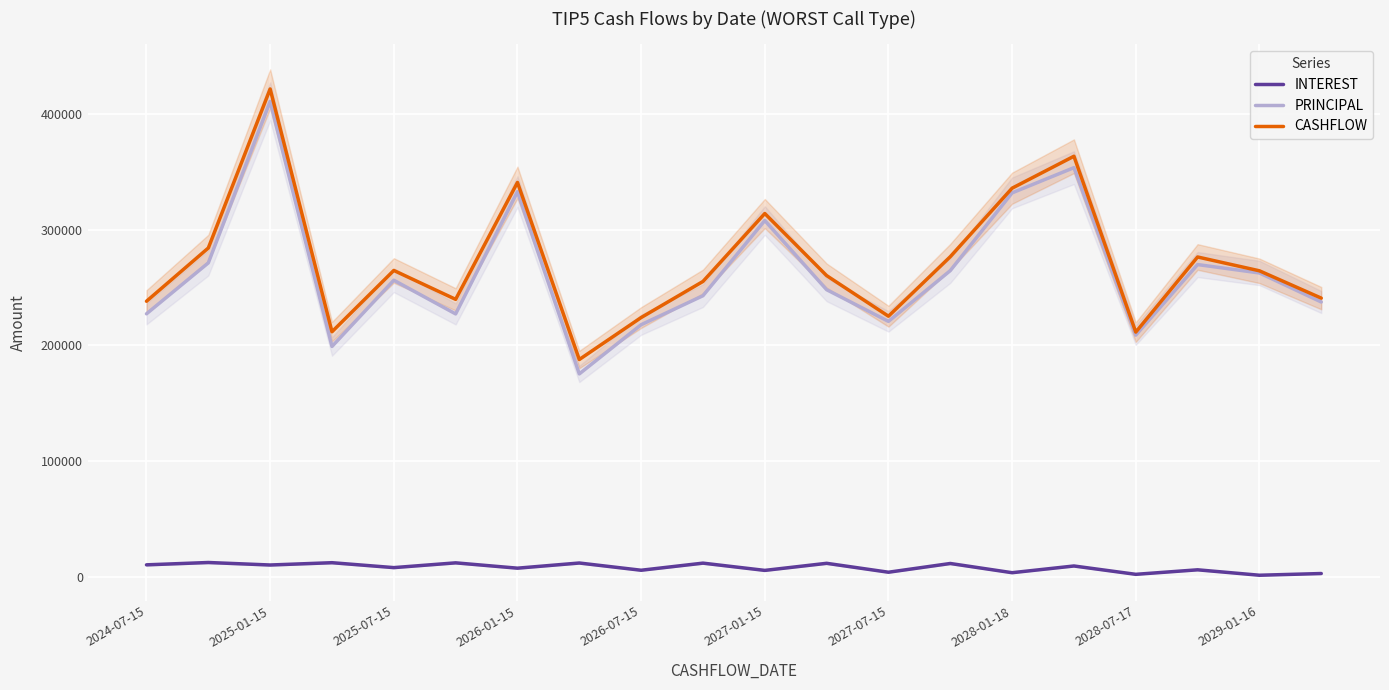

True or false: CASHFLOW and INTEREST cross at least once.

False